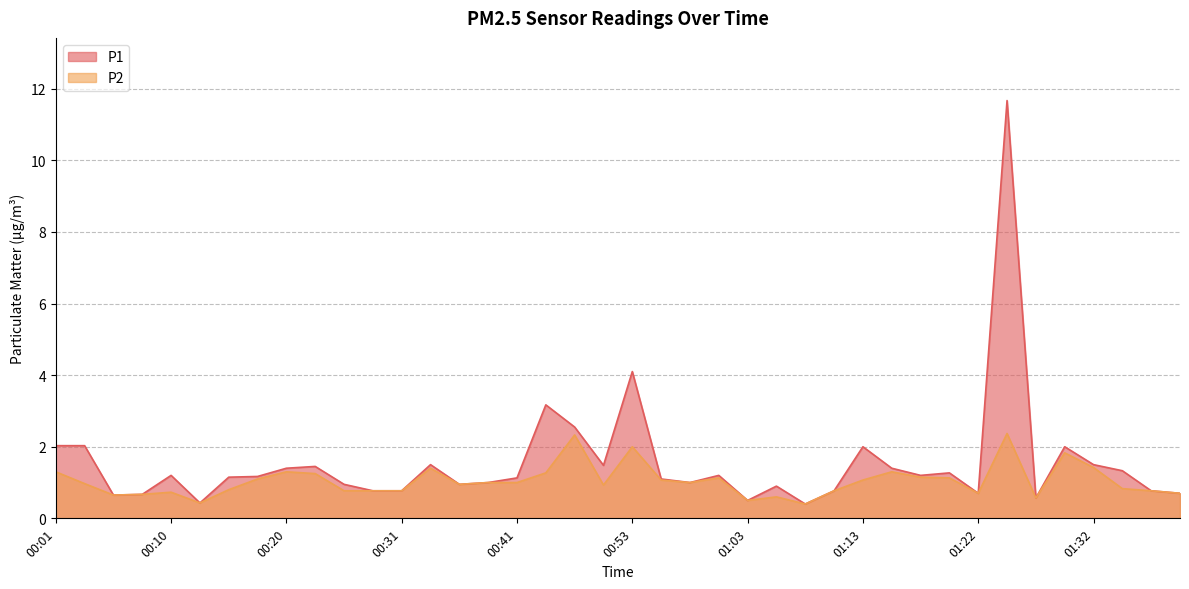

What is the lowest value of the P1 series?

0.4